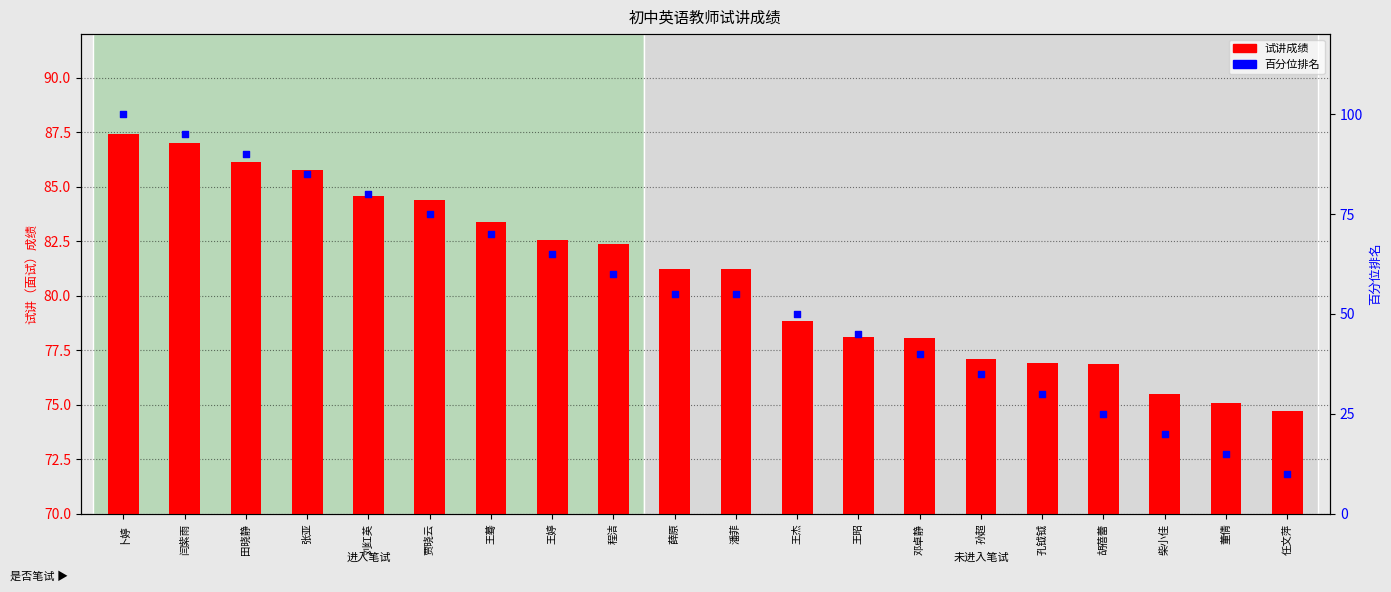

What are all the series names shown in the legend?

试讲成绩, 百分位排名